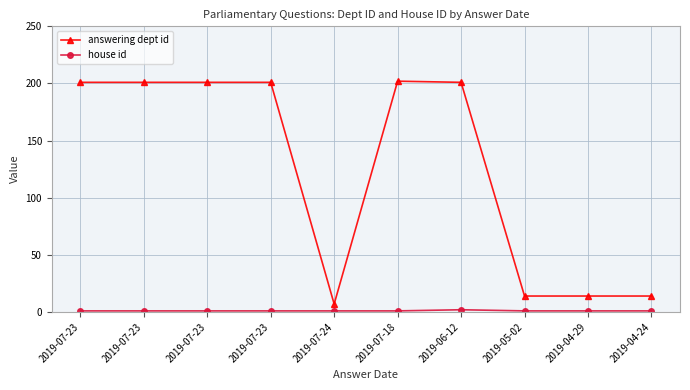

Is this an area chart (filled region under the line)?

No